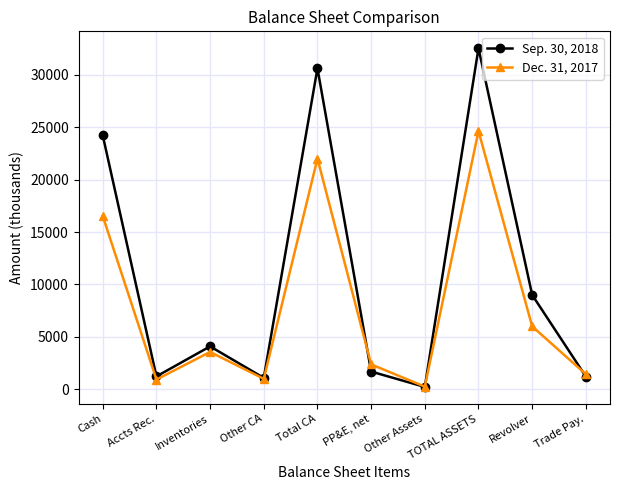

List the labels in order of Dec. 31, 2017 value, smallest first.

Other Assets, Accts Rec., Other CA, Trade Pay., PP&E, net, Inventories, Revolver, Cash, Total CA, TOTAL ASSETS